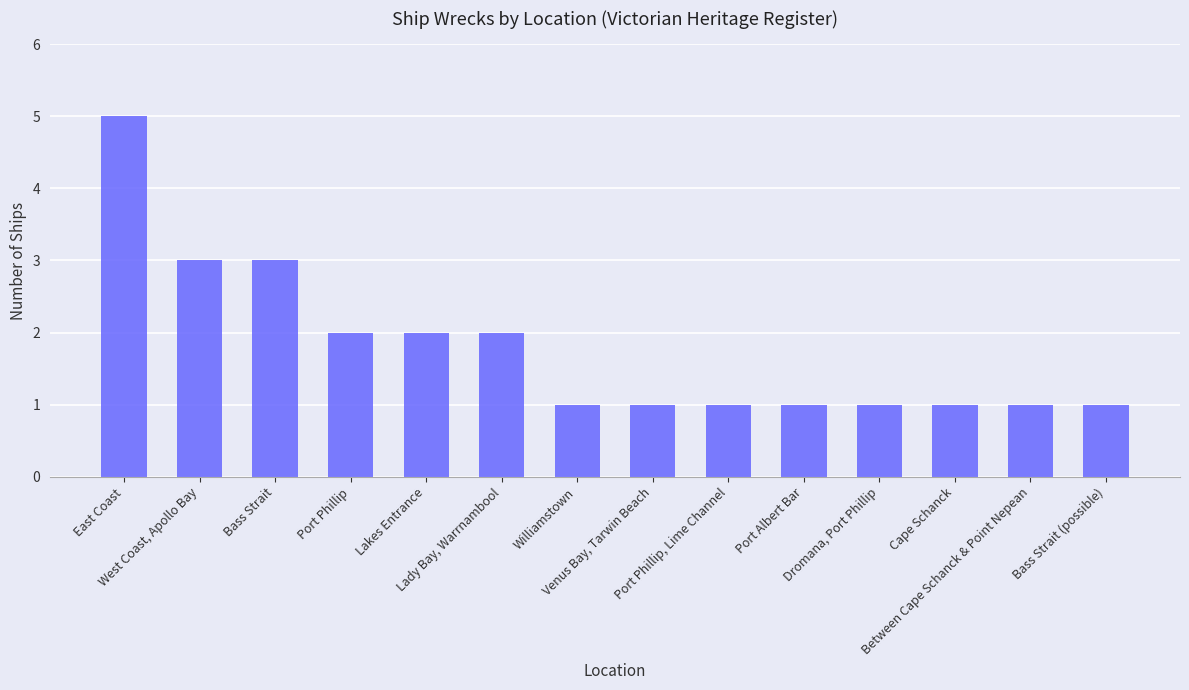

True or false: the data shows 0 at Venus Bay, Tarwin Beach.

False